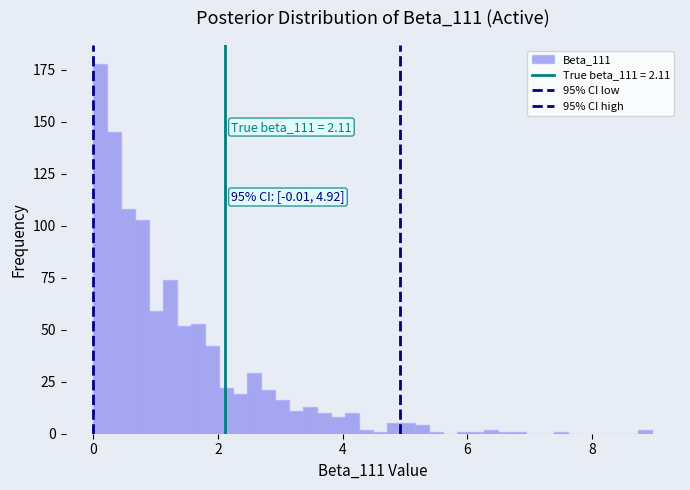

Around what value on the x-axis is the tallest bar? Give the approximate position of its centre, as read against the axis.

0.2